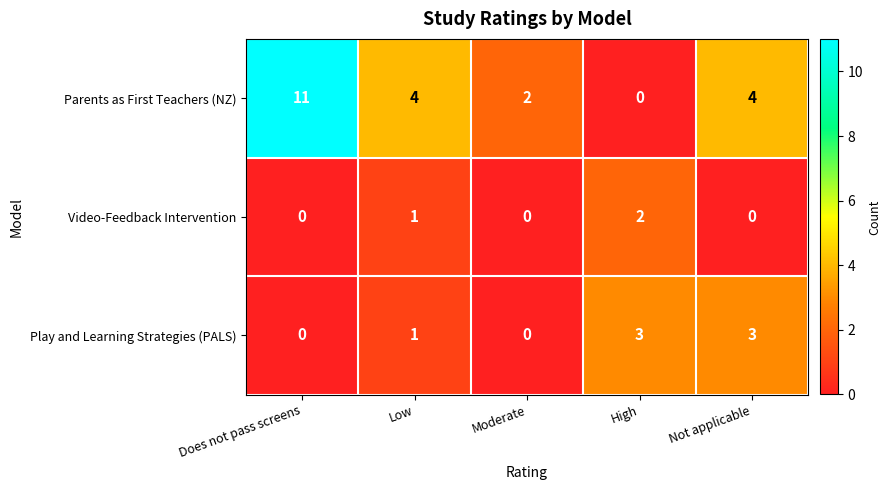

How many series are shown in this chart?

3